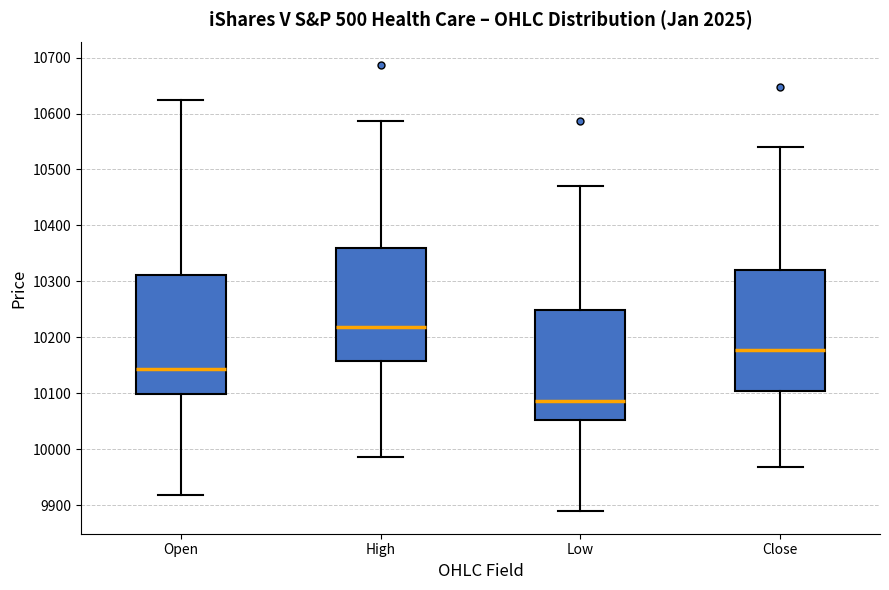

Reading left to right, transcribe this box plot: for each box, give where its median line is, the range the box spans, and where its two whiskers end, as read against the y-axis. The values are not printed on the chart, so give them approximately, as read against the axis.

Open: median 10140, box 10100 to 10310, whiskers 9920 to 10620
High: median 10220, box 10160 to 10360, whiskers 9990 to 10590
Low: median 10090, box 10050 to 10250, whiskers 9890 to 10470
Close: median 10180, box 10100 to 10320, whiskers 9970 to 10540